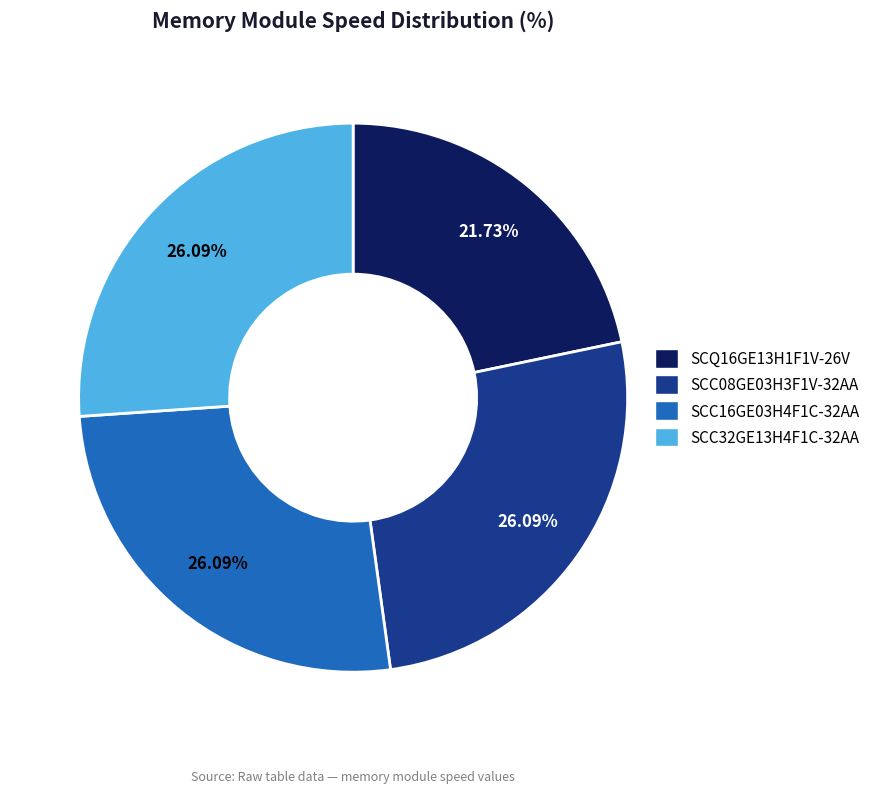

Is there a majority slice in this chart?

No